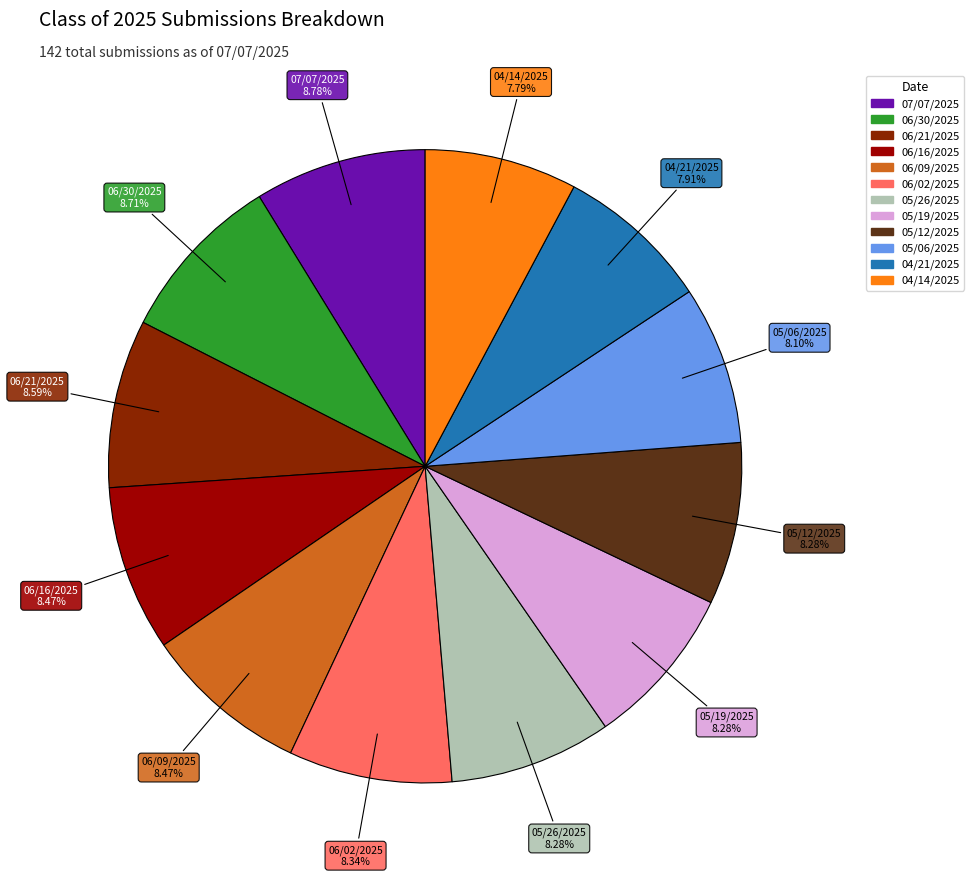

Does 04/21/2025 account for over 50% of the chart?

No